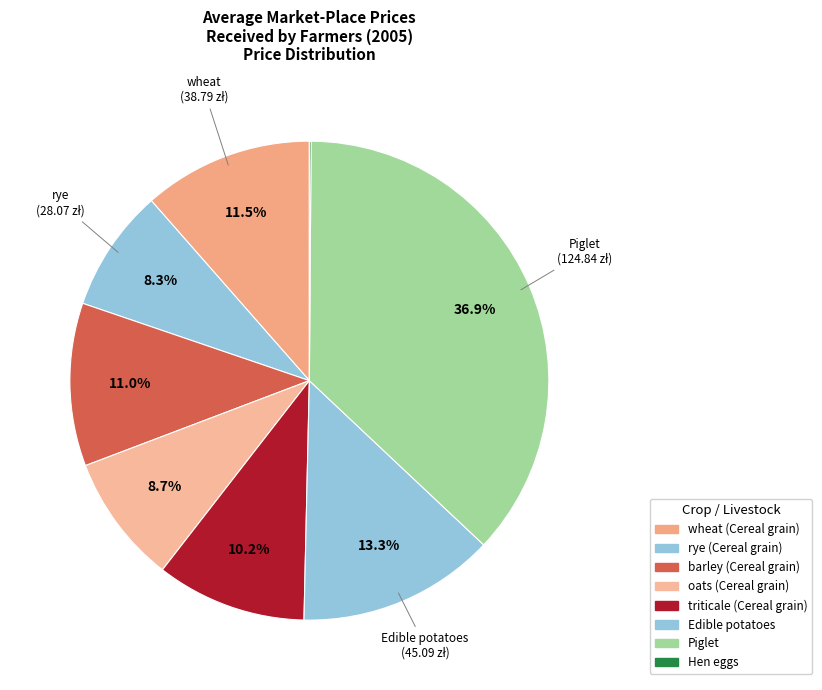

Which has a higher value, wheat or Piglet?

Piglet